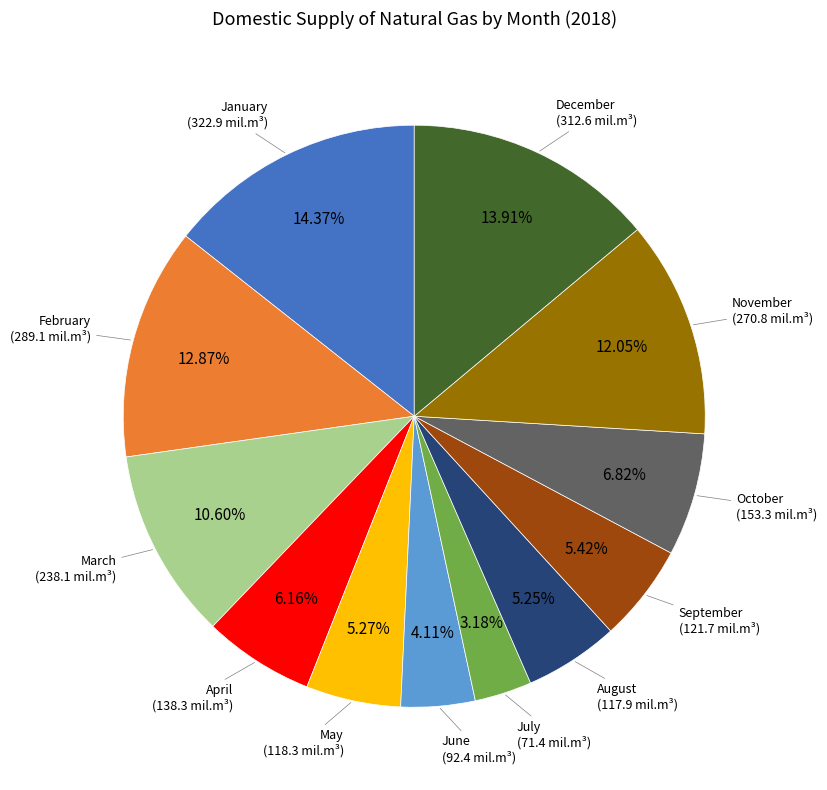

Is there any slice that represents more than half of the pie?

No